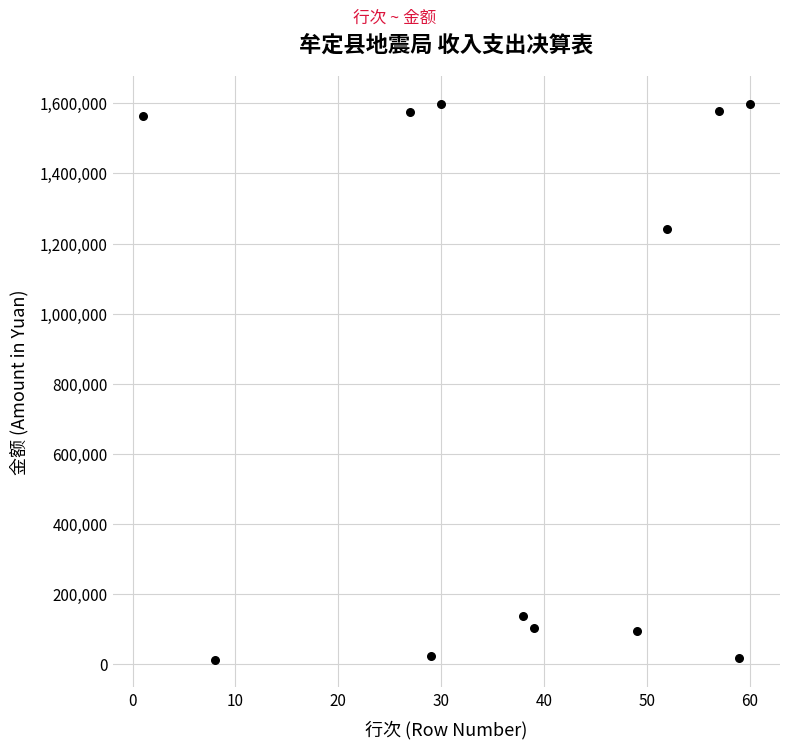

What is the range of X values (max minus min)?

59.0